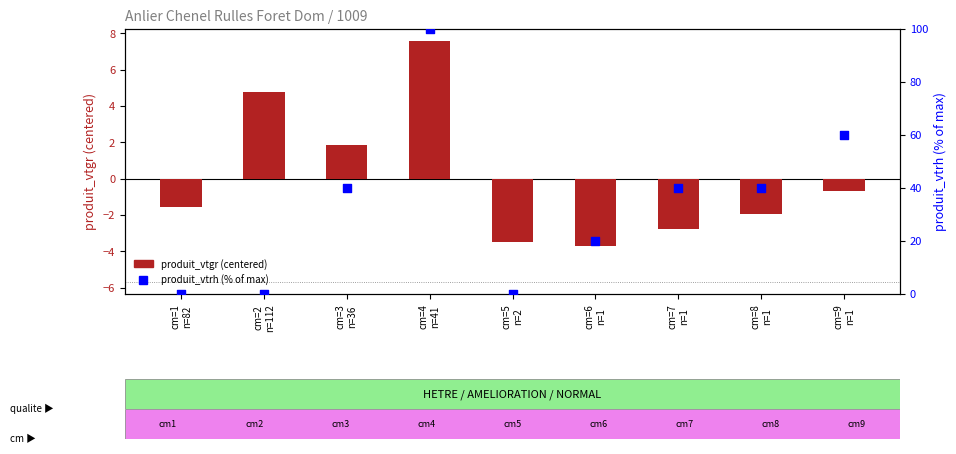

What are all the series names shown in the legend?

produit_vtgr (centered), produit_vtrh (% of max)